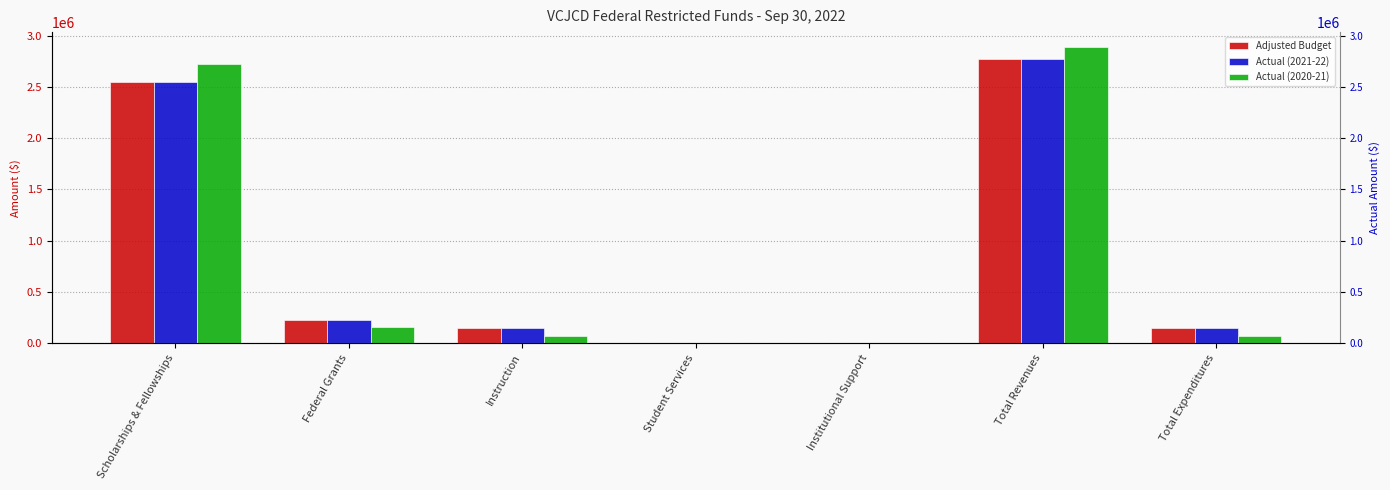

Reading right to left, what are all the values shown in this chart?

Adjusted Budget: 153574.0	2774103.9	0.0	0.0	153574.0	226178.2	2547925.7
Actual (2021-22): 153574.0	2774103.9	0.0	0.0	153574.0	226178.2	2547925.7
Actual (2020-21): 73329.3	2888725.8	0.0	0.0	73329.3	162135.4	2726590.3